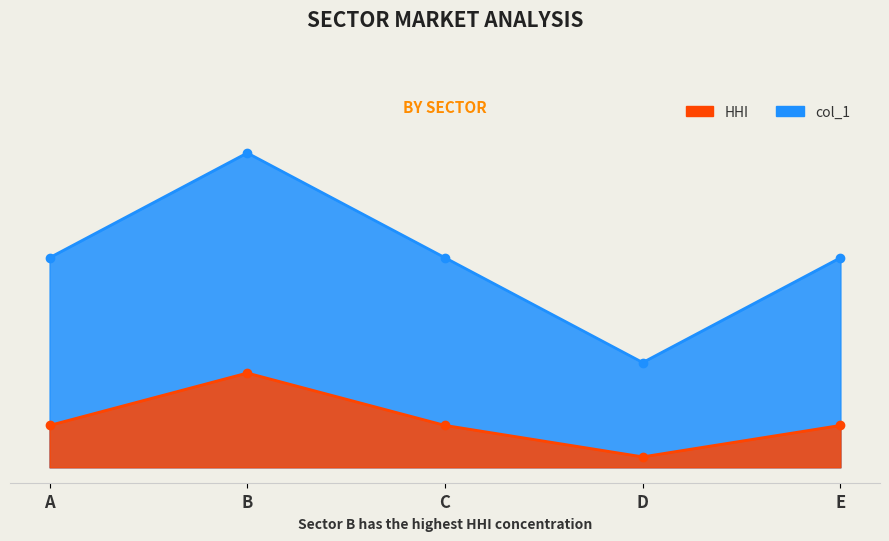

What are all the series names shown in the legend?

col_1, HHI